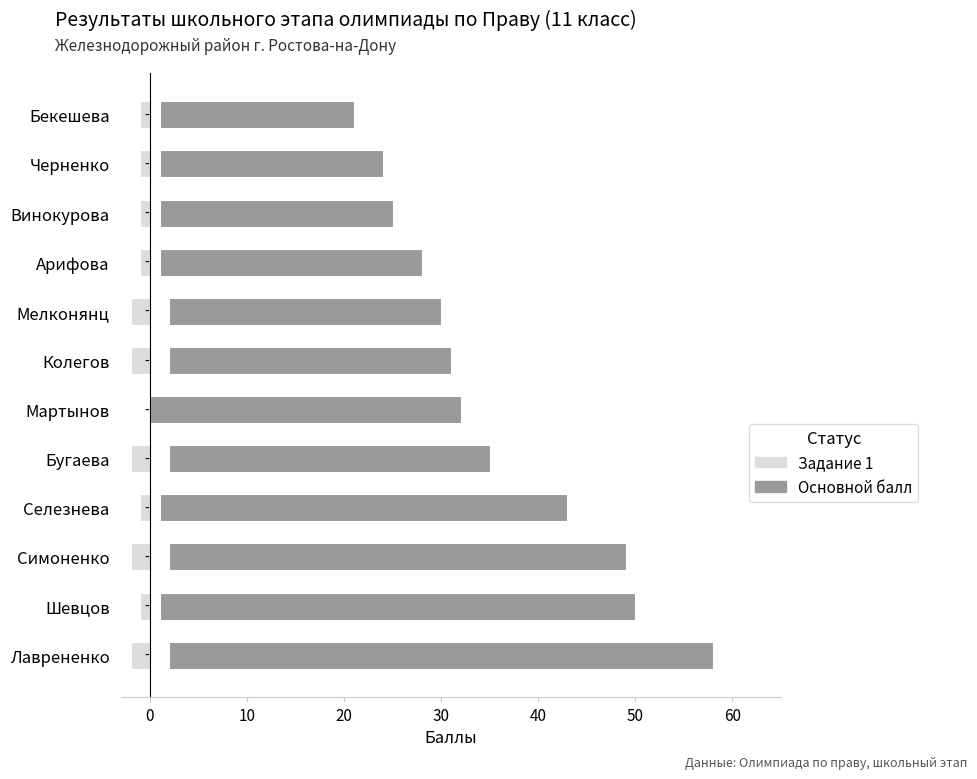

The Задание 1 series shows -1 at Мартынов. True or false?

False